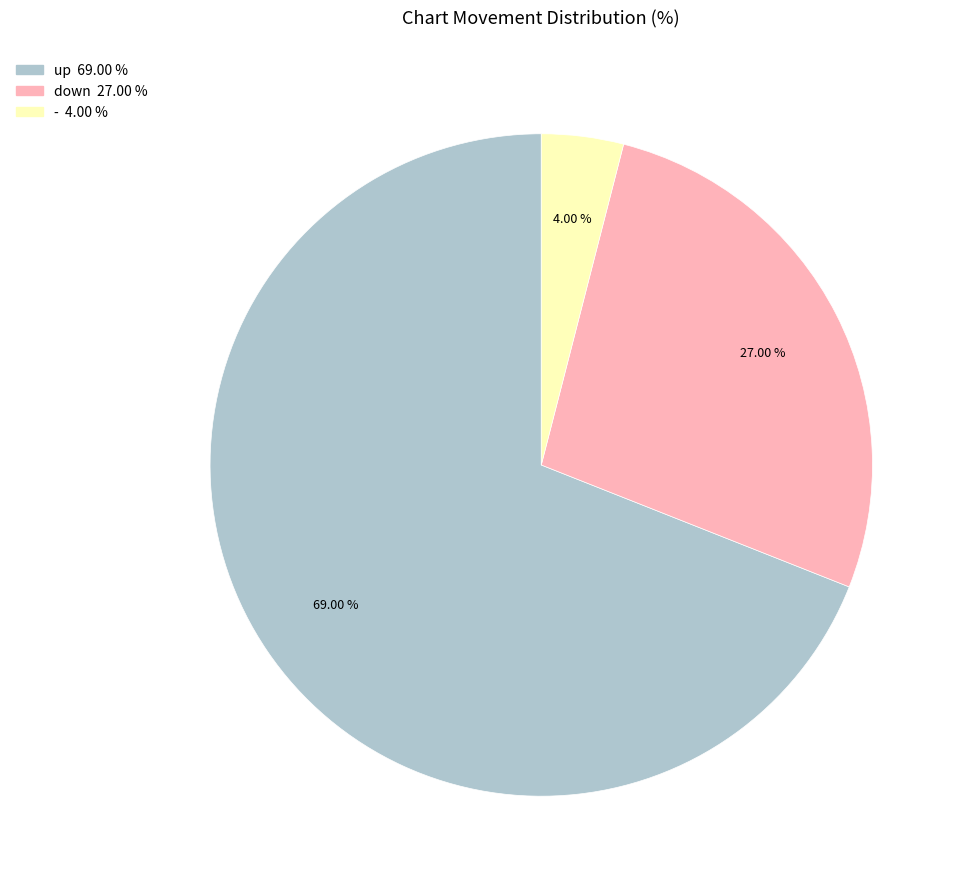

What is the ratio of the value at up to the value at -?

17.2